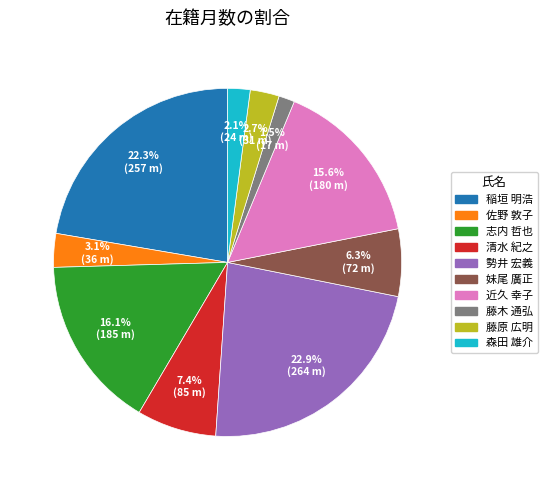

What is the smallest slice in the pie chart?

藤木 通弘